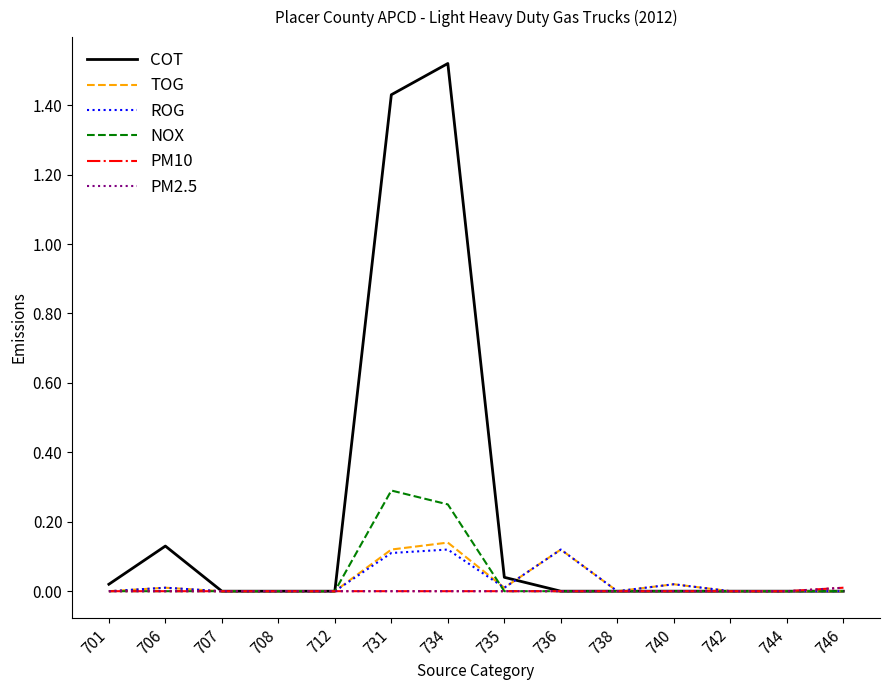

Is this an area chart (filled region under the line)?

No